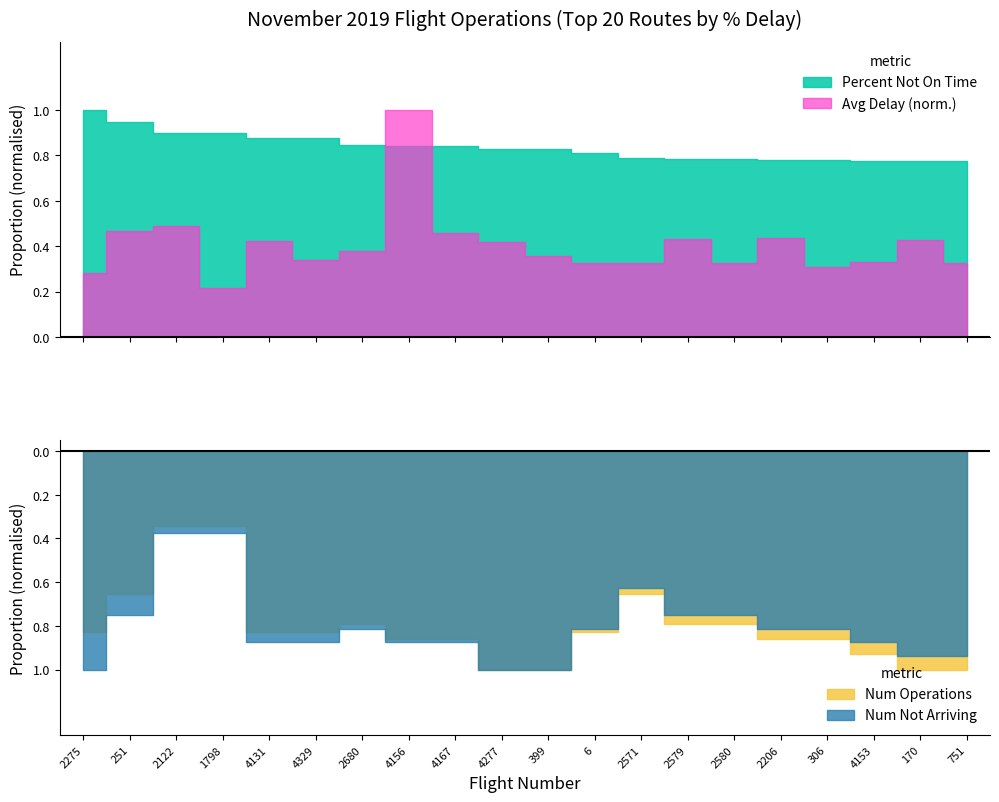

In Avg Delay Minutes, how many points are higher than both neighbors (excluding endpoints)?

6